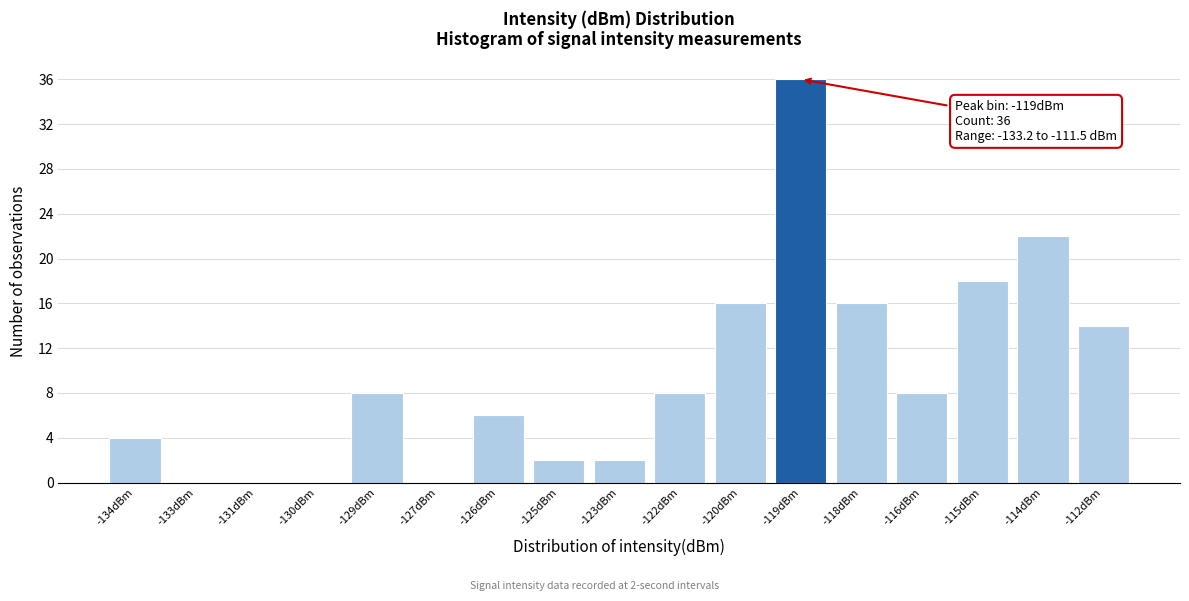

Reading left to right, transcribe all the data shown in this chart.

-134dBm=4	-133dBm=0	-131dBm=0	-130dBm=0	-129dBm=8	-127dBm=0	-126dBm=6	-125dBm=2	-123dBm=2	-122dBm=8	-120dBm=16	-119dBm=36	-118dBm=16	-116dBm=8	-115dBm=18	-114dBm=22	-112dBm=14